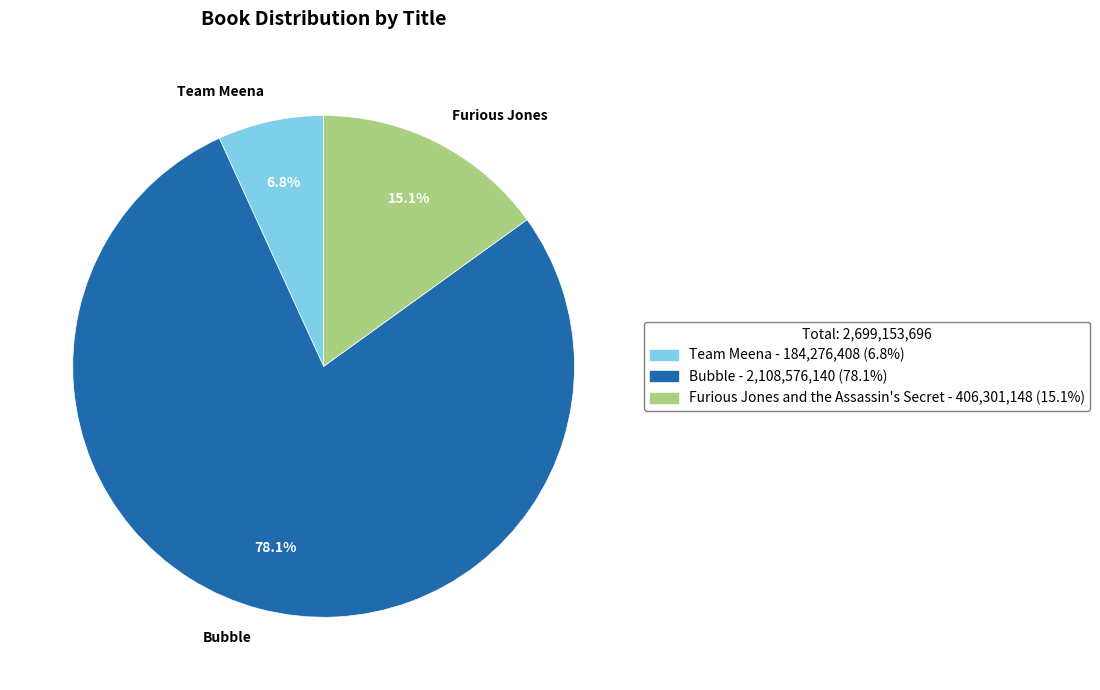

Approximately how many times larger is the value at Furious Jones and the Assassin's Secret compared to Team Meena?

2.2